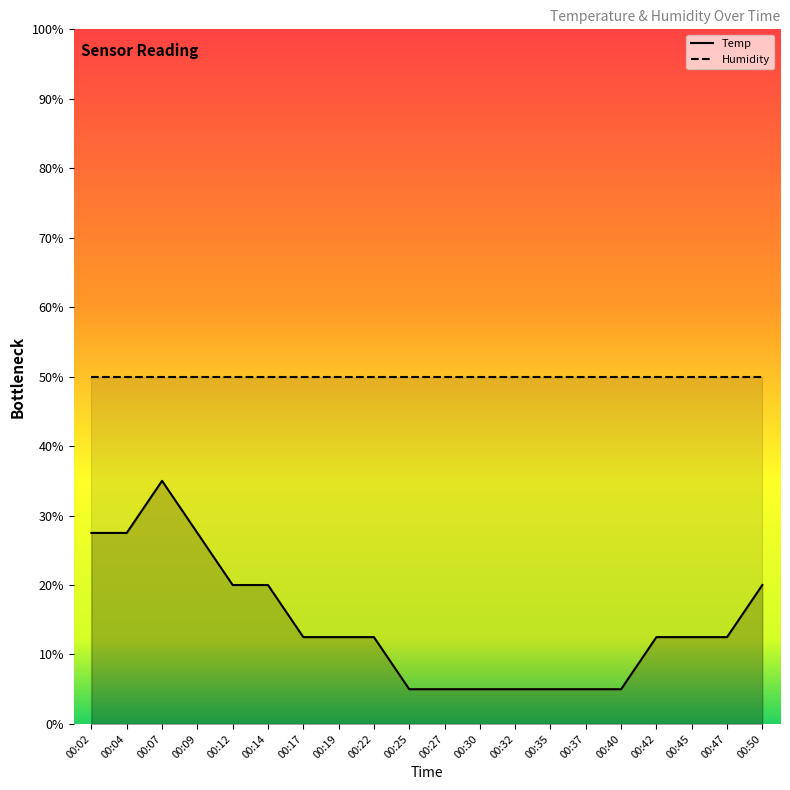

At which label is Temp closest to 19?

00:12